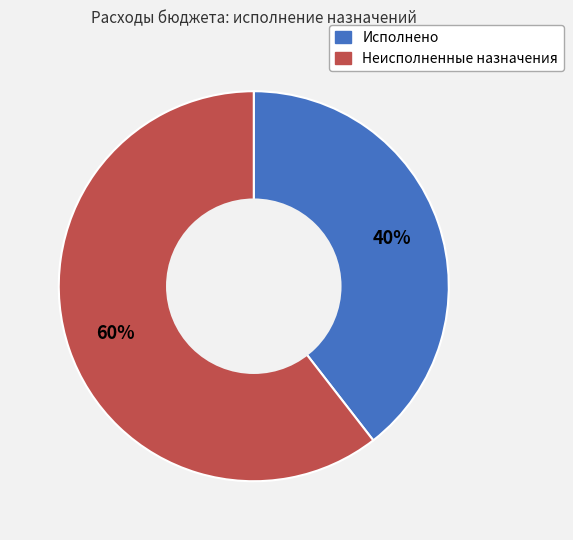

Count the number of slices in the pie.

2